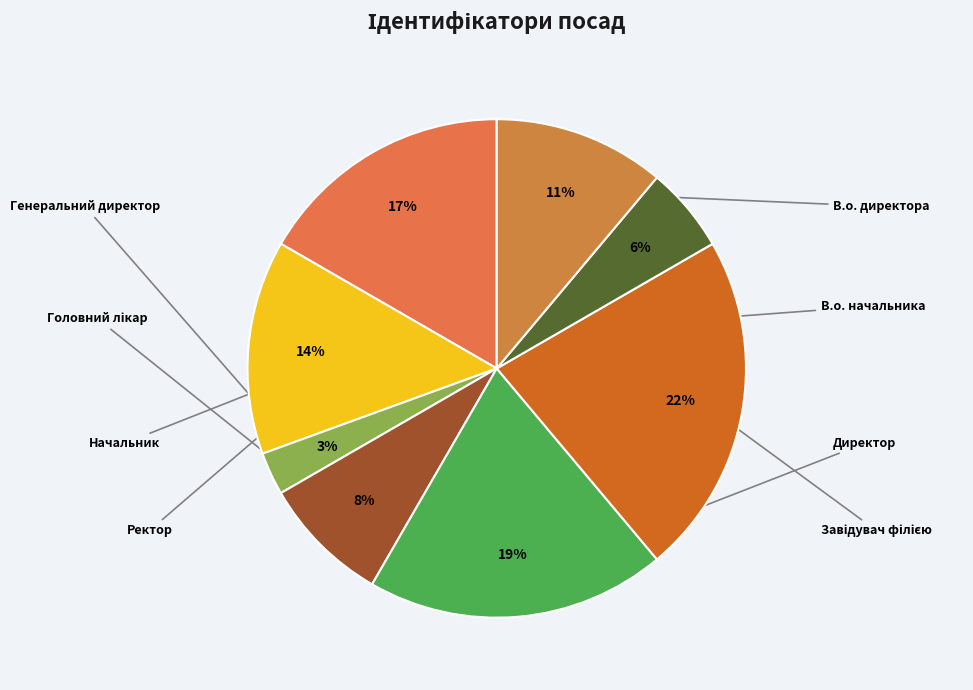

Is there a majority slice in this chart?

No